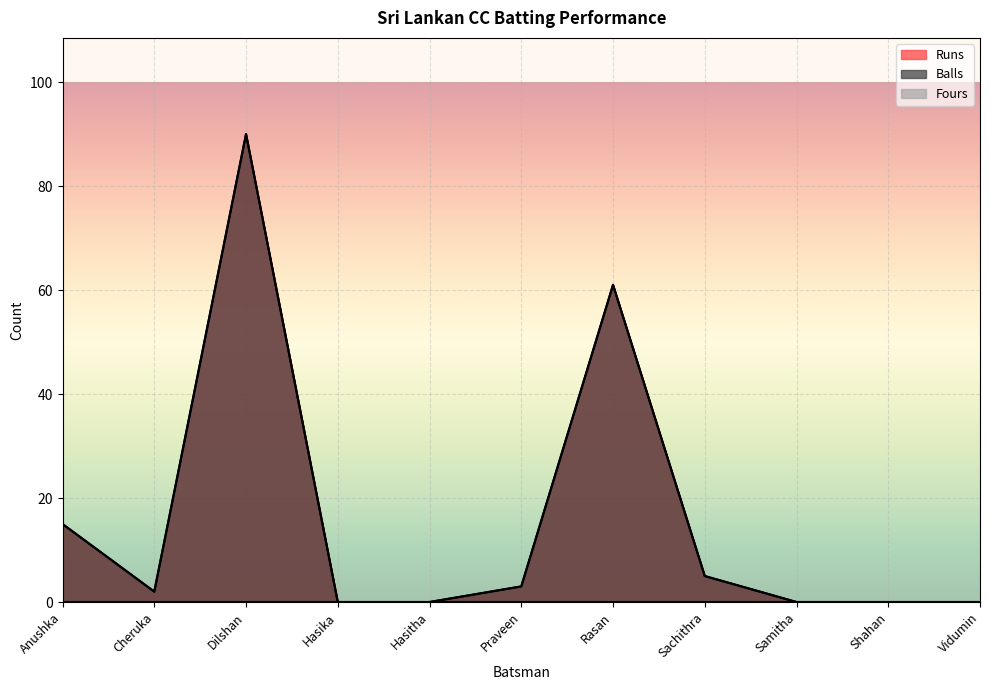

True or false: Balls has a value of 61 at Rasan.

True